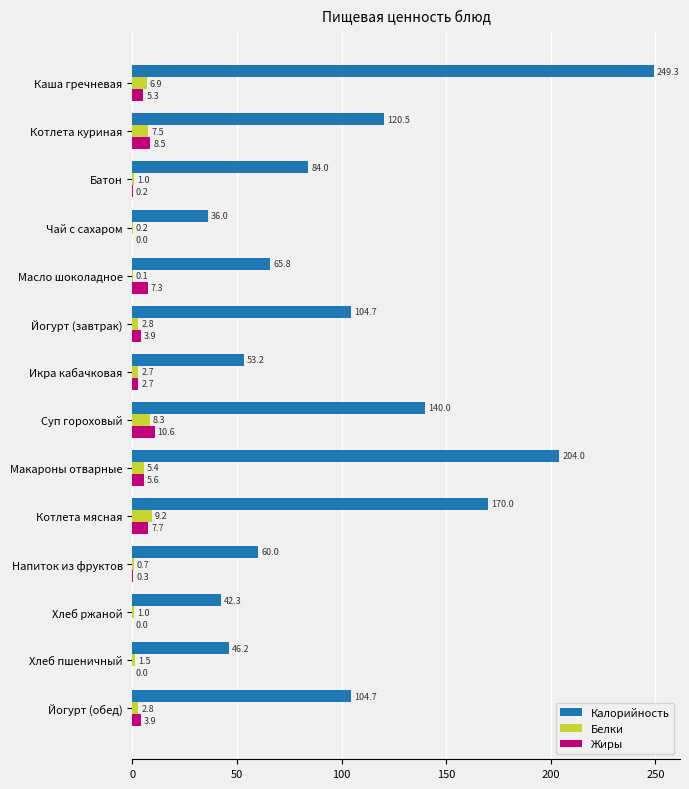

Which series has the largest range (max minus min)?

Калорийность